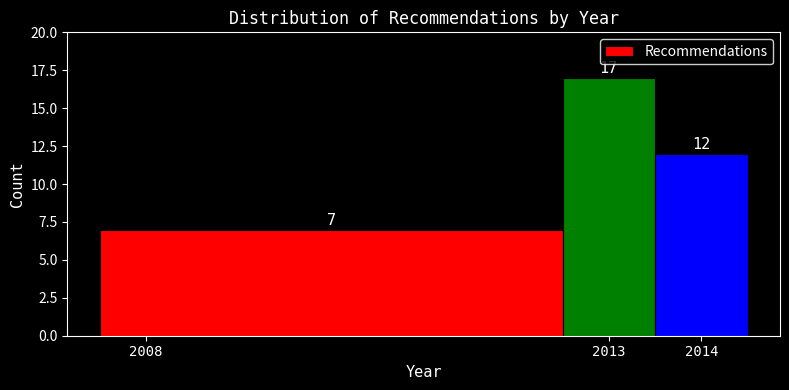

Reading left to right, transcribe this chart: for each bar, give the range it covers on the x-axis and its height.

2007.5 to 2012.5: 7
2012.5 to 2013.5: 17
2013.5 to 2014.5: 12